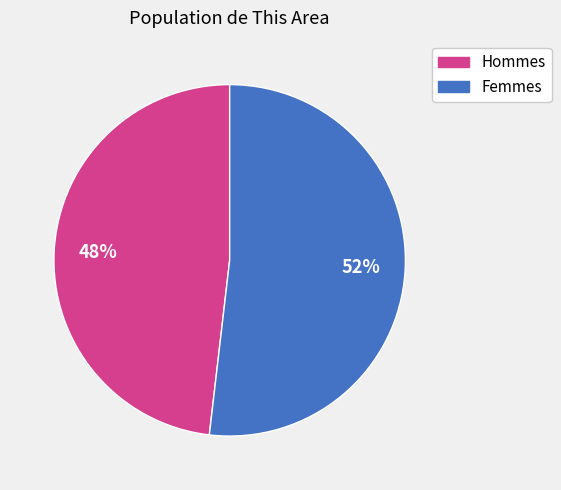

Is there a majority slice in this chart?

Yes